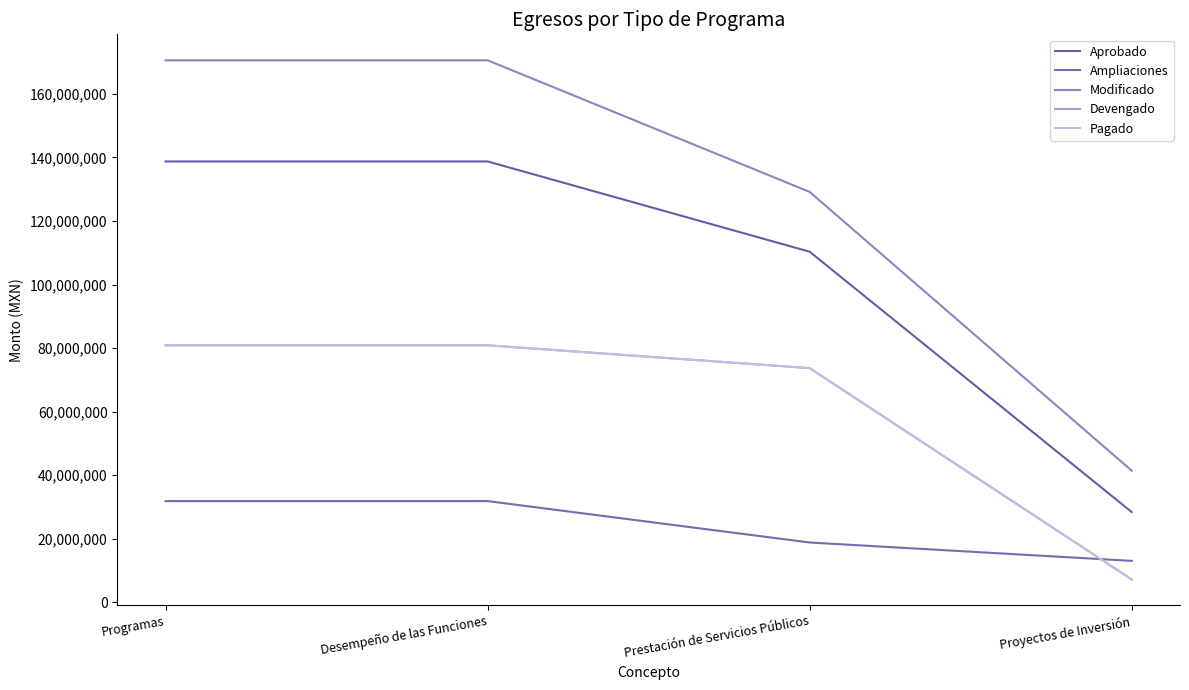

Rank the categories by Ampliaciones value from lowest to highest.

Proyectos de Inversión, Prestación de Servicios Públicos, Programas, Desempeño de las Funciones